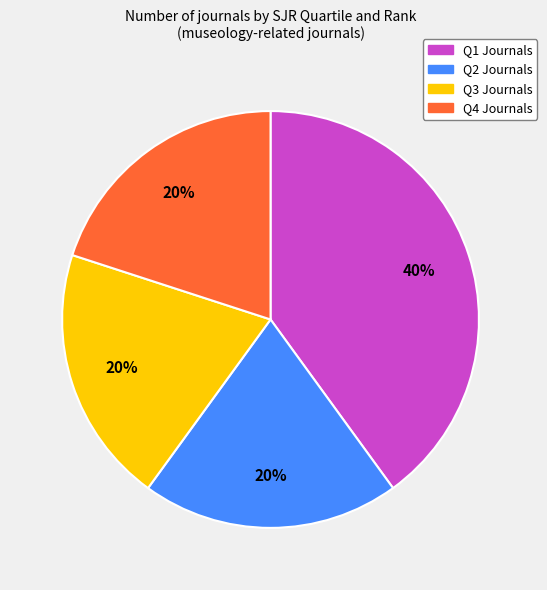

Is there any slice that represents more than half of the pie?

No